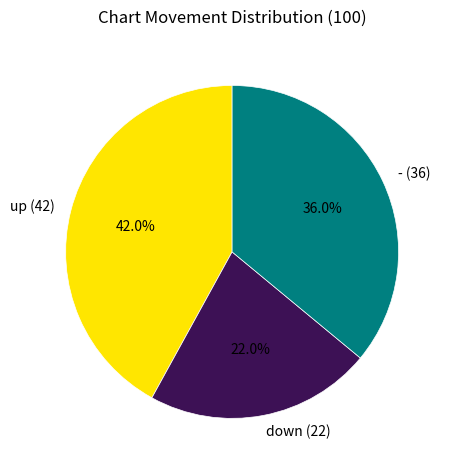

The up slice represents 42% of the pie. True or false?

True